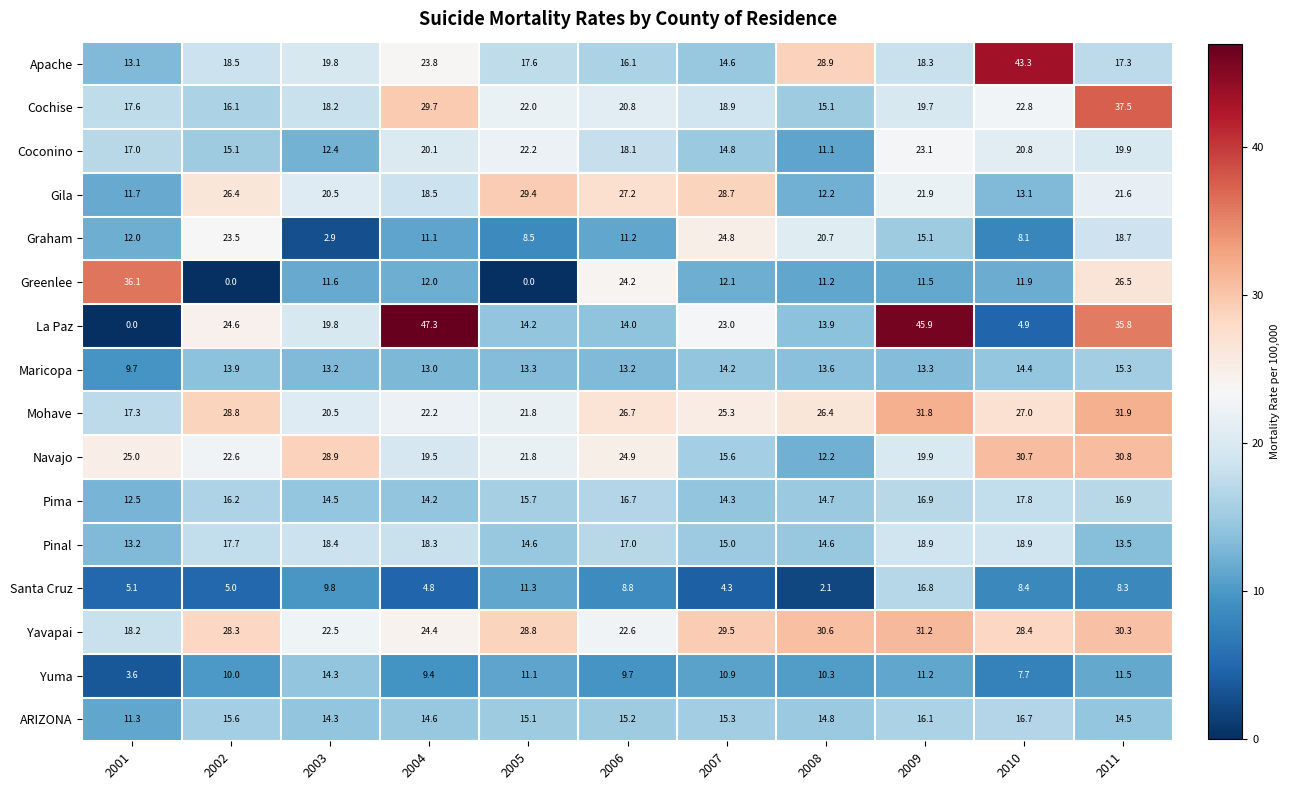

Which series has the largest total across all categories?

Yavapai